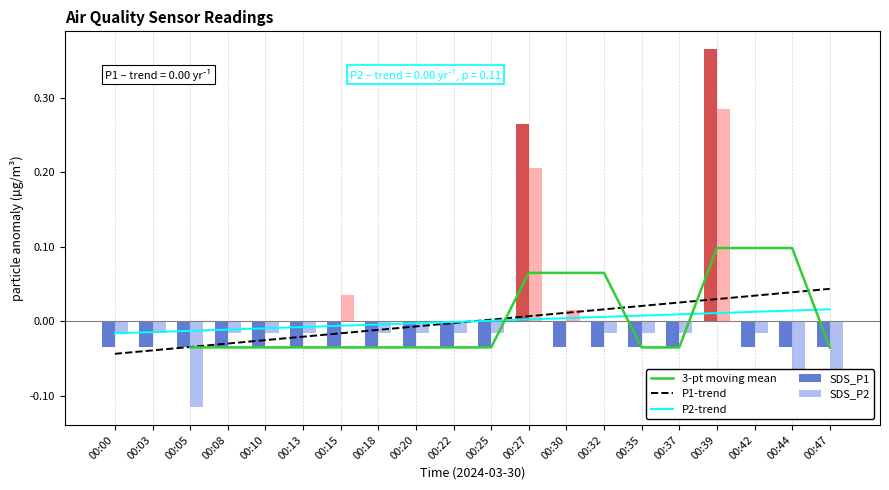

Rank the series at 00:22 from highest to lowest value.

SDS_P2, SDS_P1